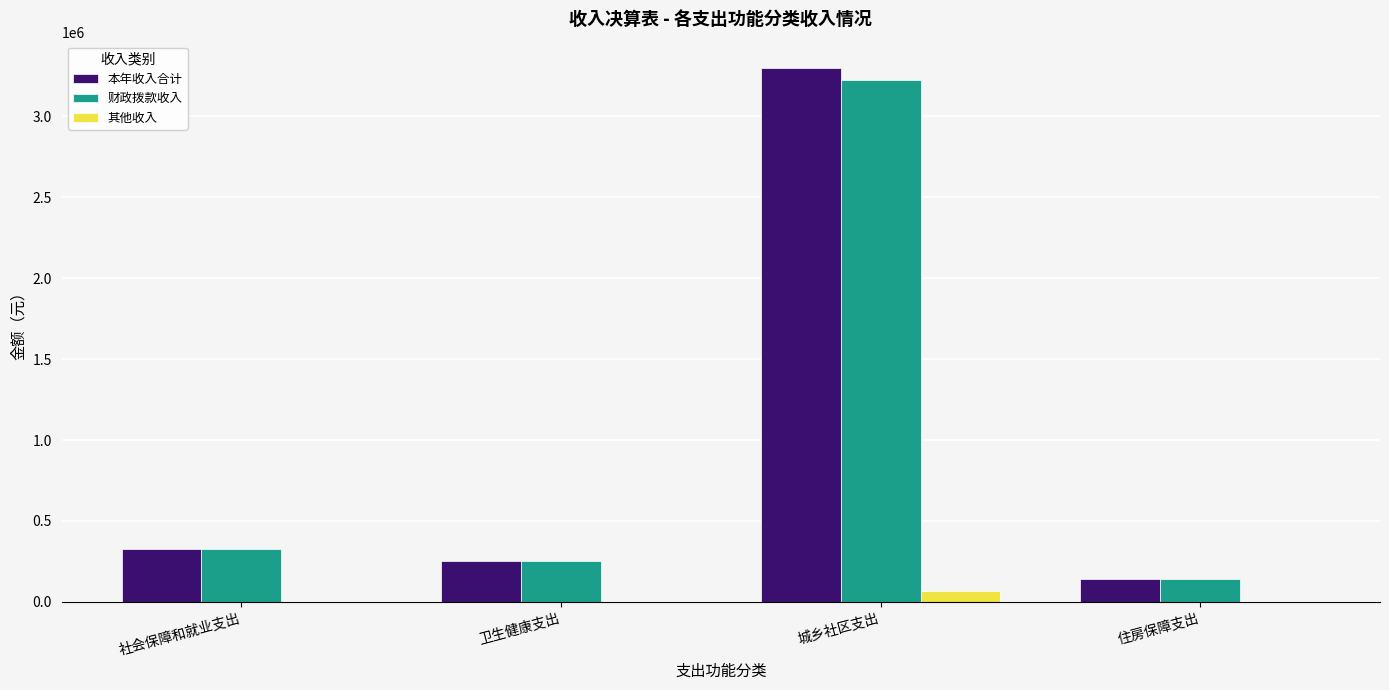

What is the total value across all series at 住房保障支出?

287646.0